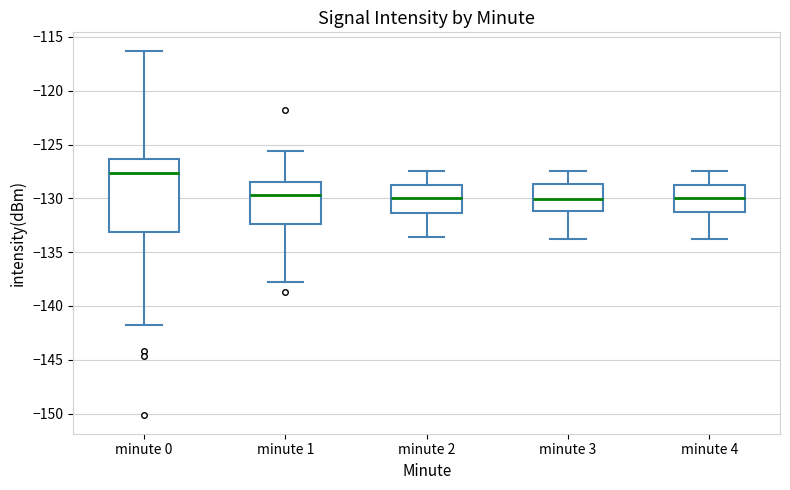

Reading left to right, transcribe this box plot: for each box, give where its median line is, the range the box spans, and where its two whiskers end, as read against the y-axis. The values are not printed on the chart, so give them approximately, as read against the axis.

minute 0: median -127.5, box -133.0 to -126.5, whiskers -142.0 to -116.5
minute 1: median -129.5, box -132.5 to -128.5, whiskers -138.0 to -125.5
minute 2: median -130.0, box -131.5 to -128.5, whiskers -133.5 to -127.5
minute 3: median -130.0, box -131.0 to -128.5, whiskers -134.0 to -127.5
minute 4: median -130.0, box -131.0 to -128.5, whiskers -134.0 to -127.5